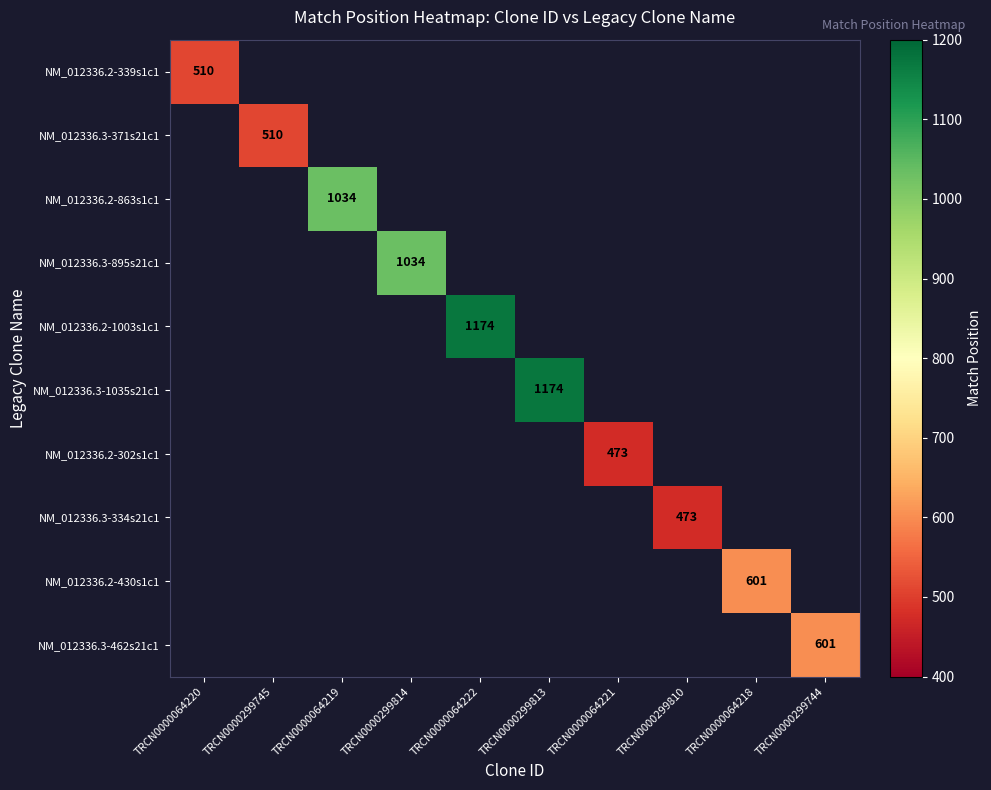

The NM_012336.2-863s1c1 series shows 1357.0 at TRCN0000064219. True or false?

False